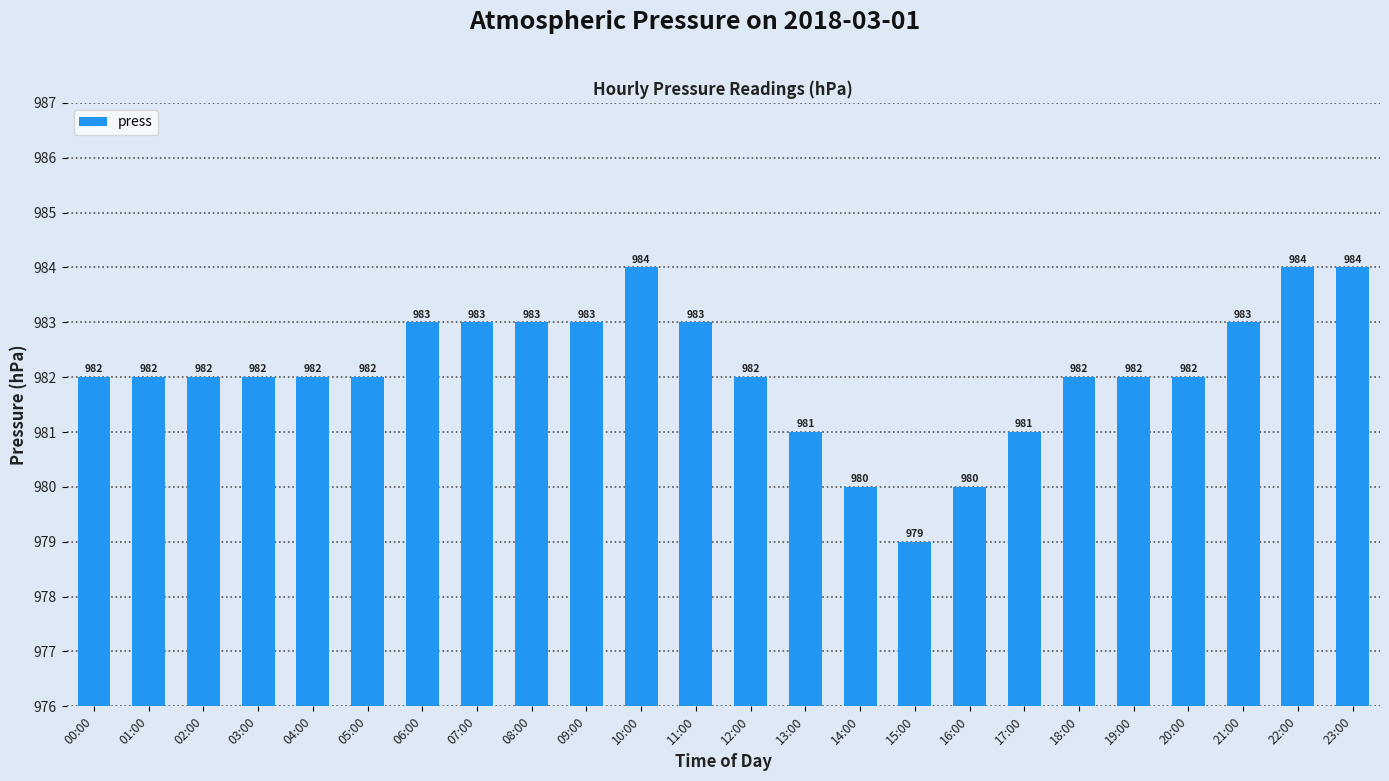

What is the sum of the values at 22:00 and 18:00?

1966